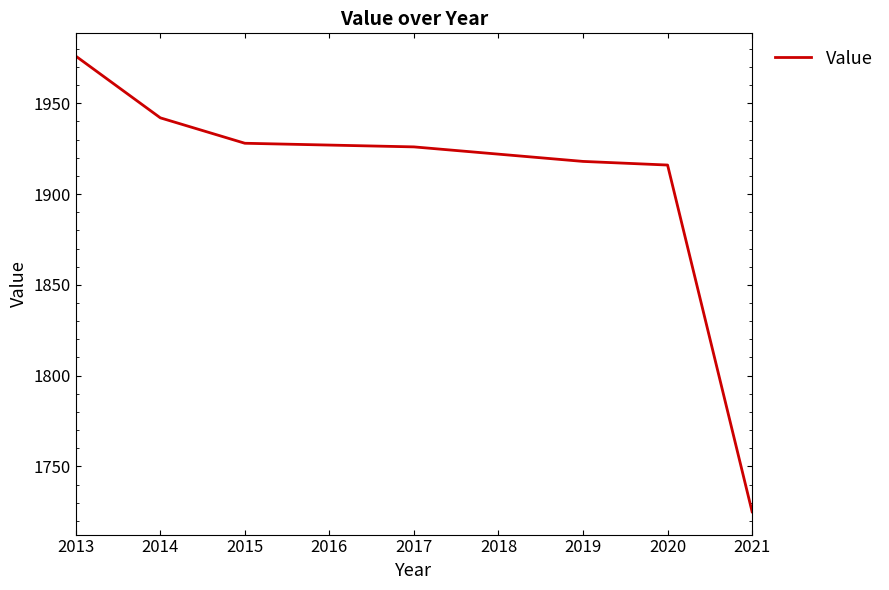

What is the average value?

1909